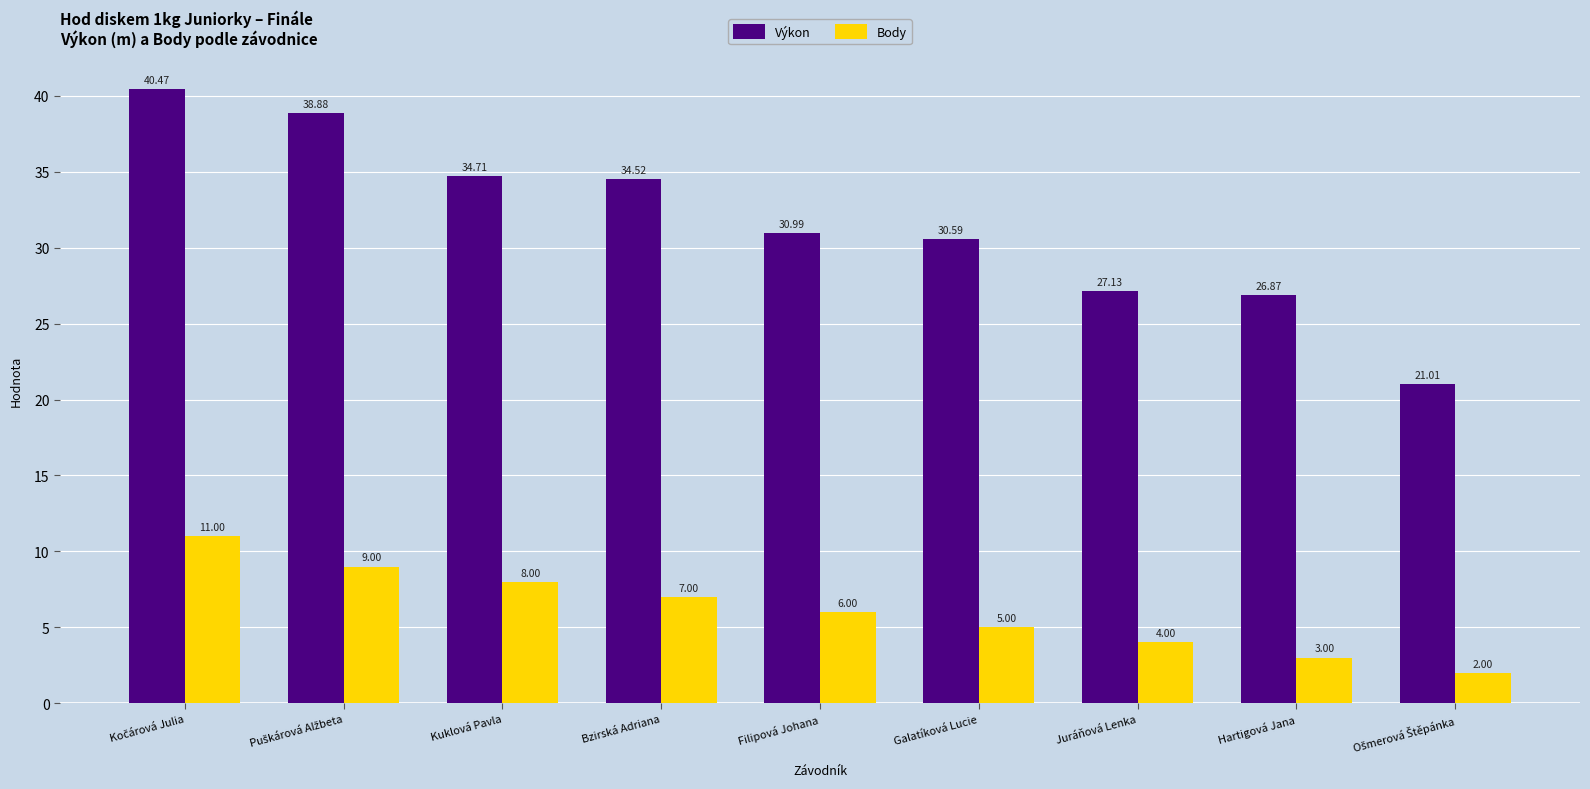

What is the value of the Body bar at the 7th from the left?

4.0